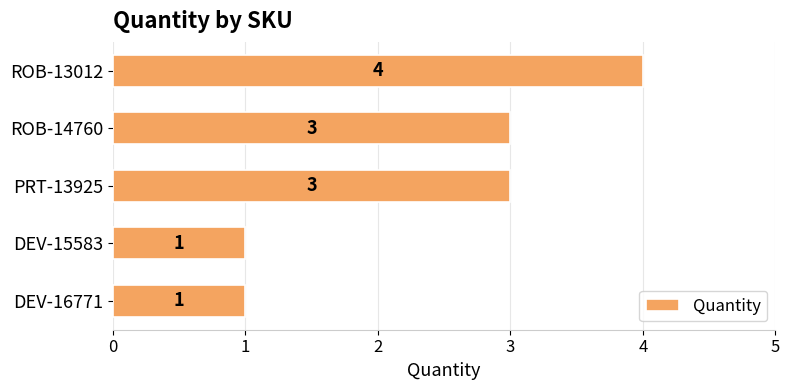

Count the values in the range 1 to 3.

4